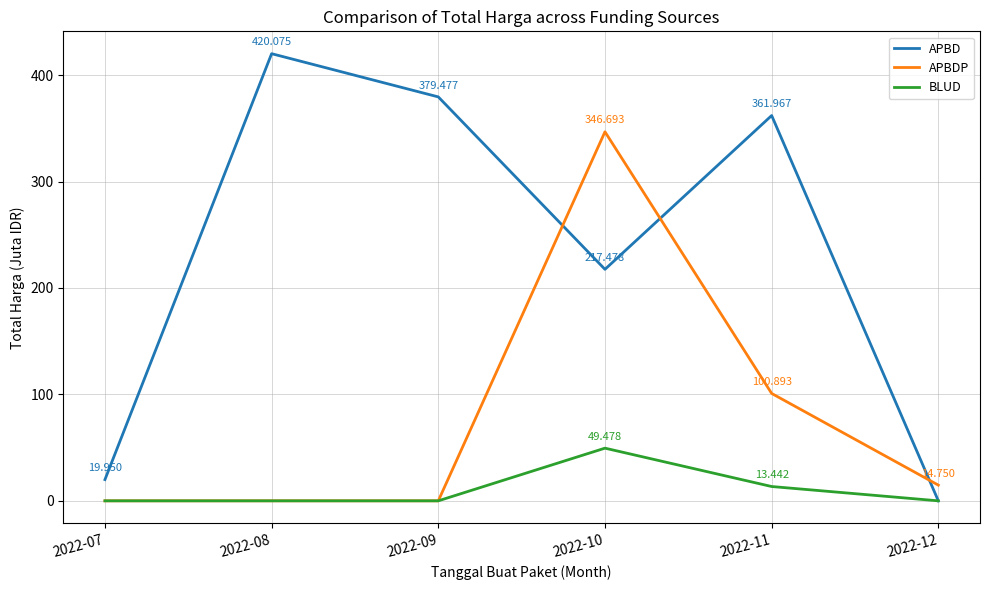

Which series ends up on top after the final intersection of APBDP and APBD?

APBDP